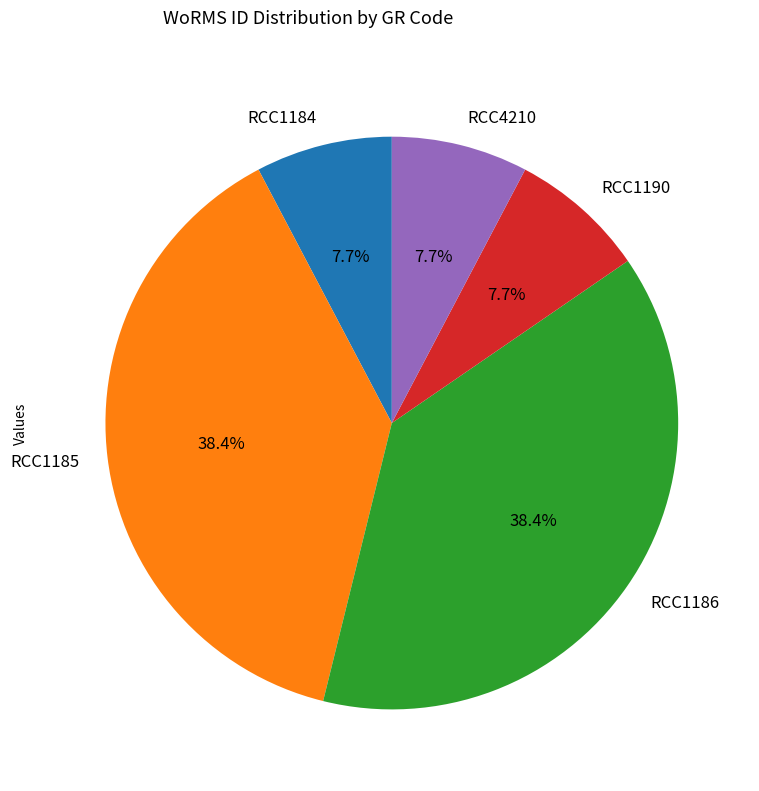

Is there any slice that represents more than half of the pie?

No